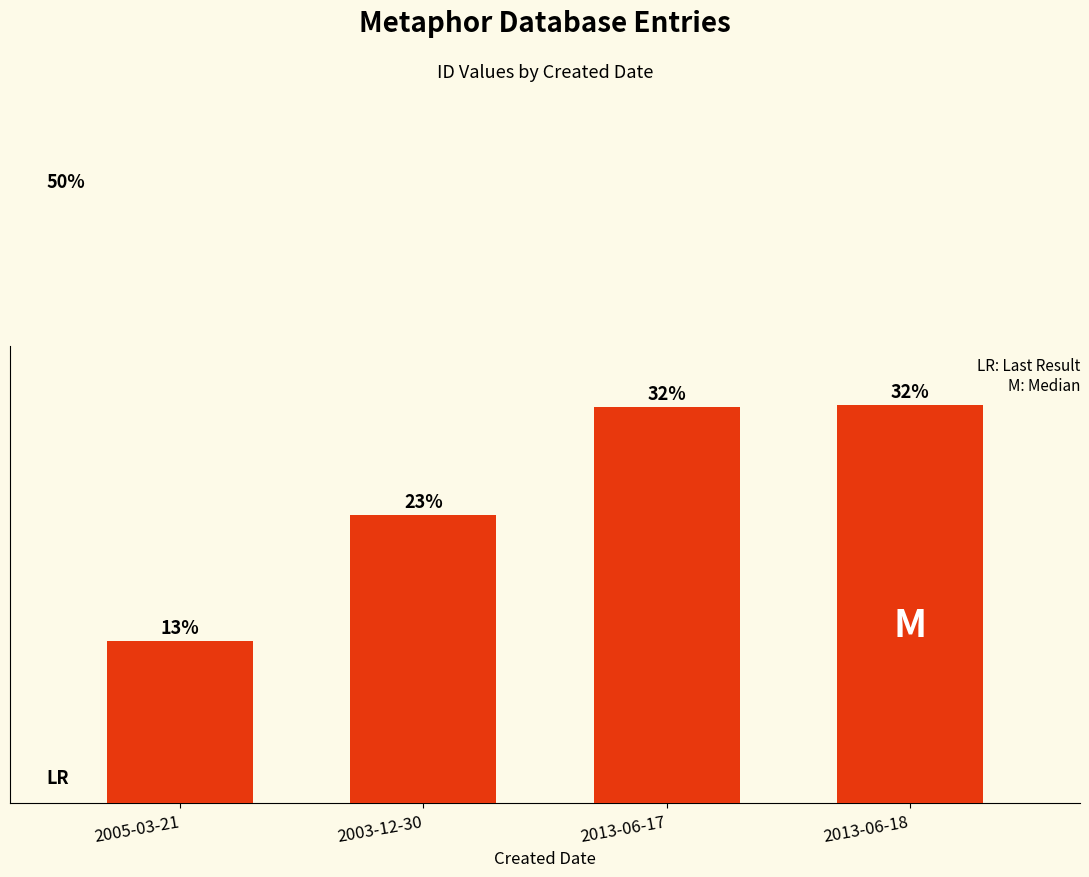

Are the bars grouped side by side (vs. stacked)?

No